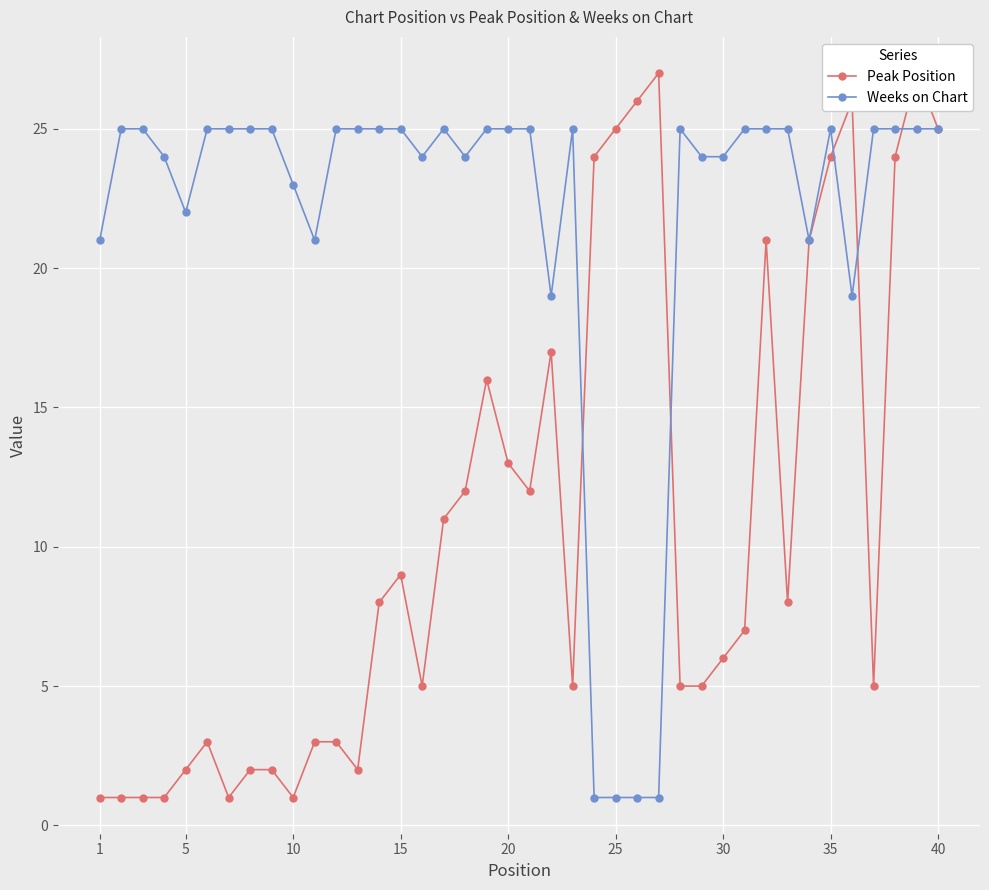

How many series are shown in this chart?

2